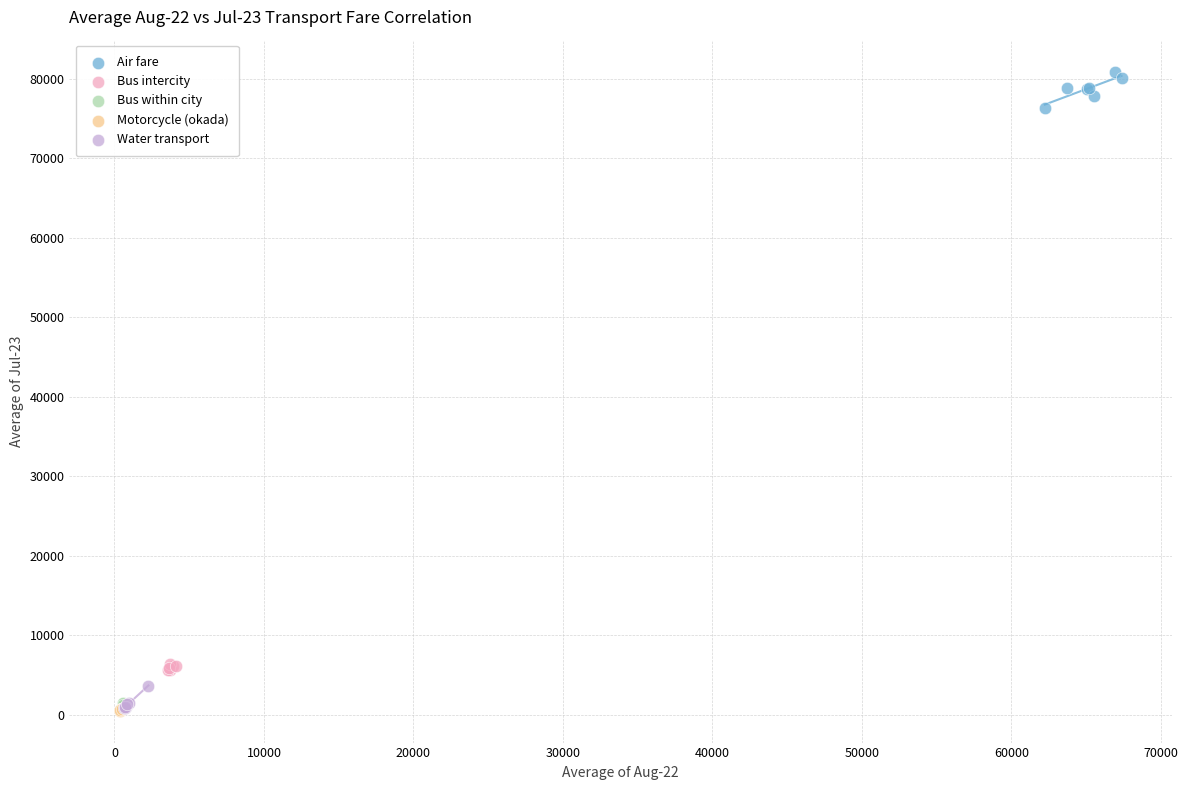

What are all the series names shown in the legend?

Air fare, Bus intercity, Bus within city, Motorcycle (okada), Water transport